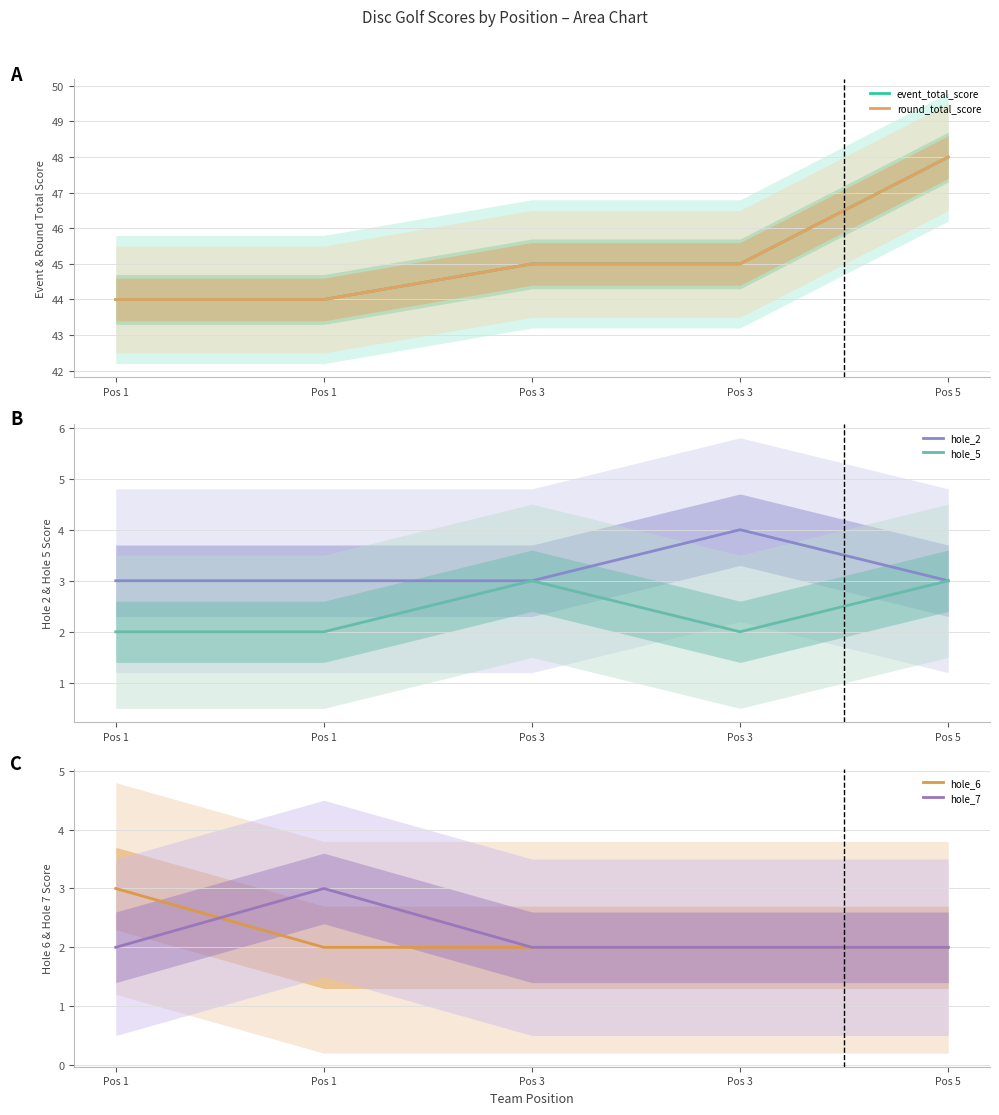

What is the difference between the maximum and minimum values in the round_total_score series?

4